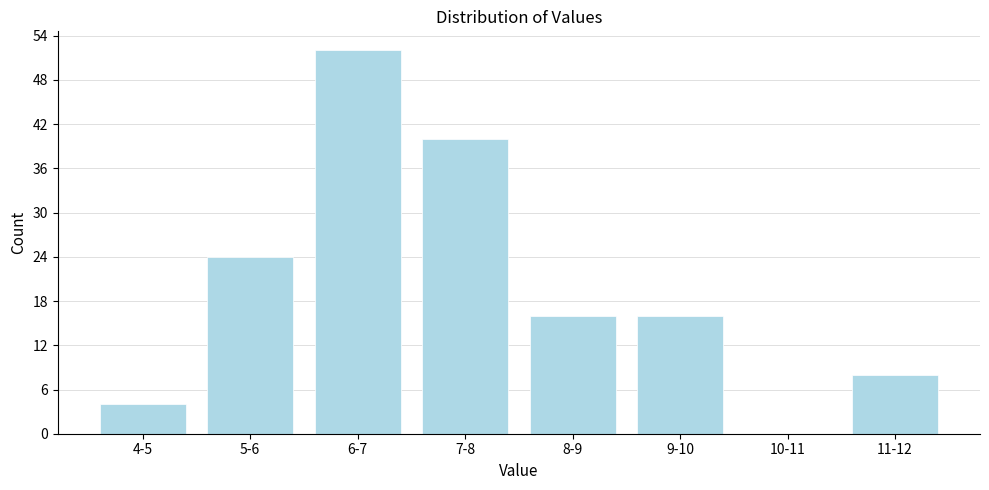

Reading left to right, transcribe all the data shown in this chart.

4-5=4	5-6=24	6-7=52	7-8=40	8-9=16	9-10=16	10-11=0	11-12=8